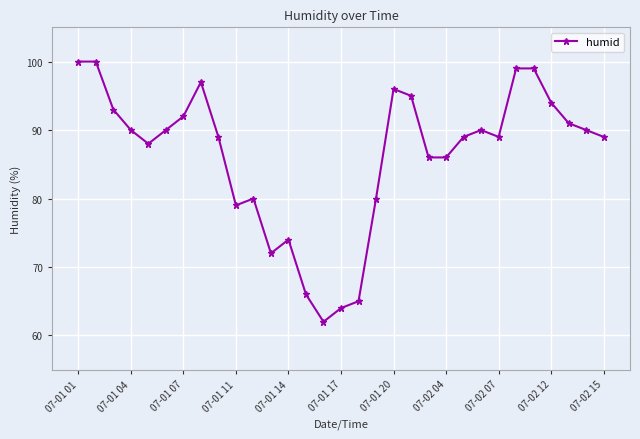

What is the value of the 22nd point from the left?

86